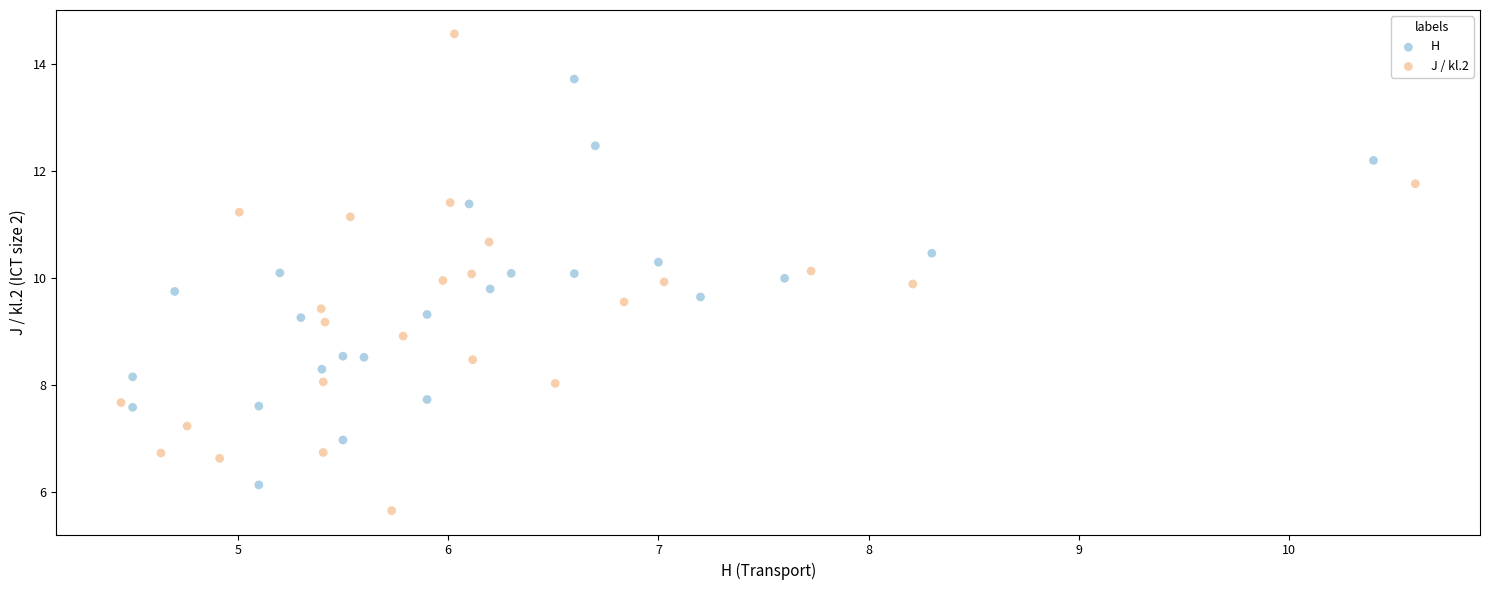

Which series has the widest spread of Y values?

J / kl.2